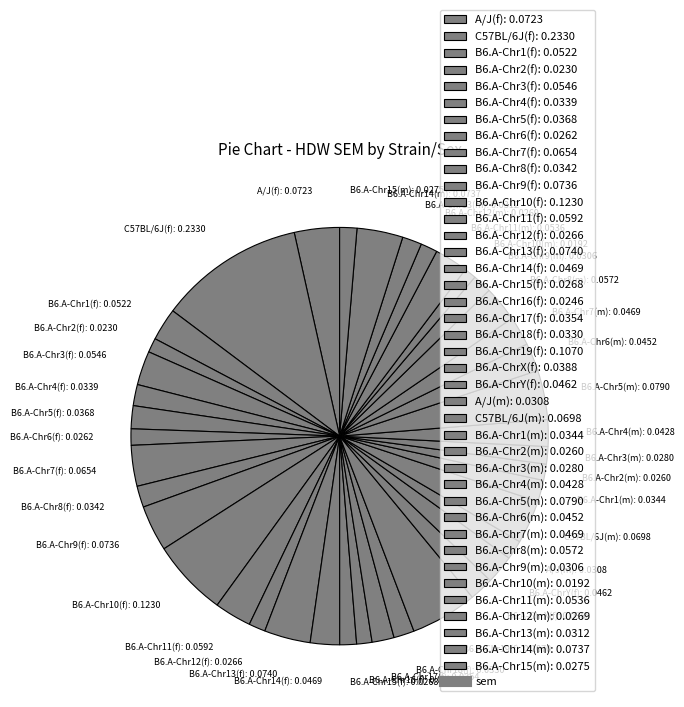

Does B6.A-Chr9(f) account for over 50% of the chart?

No